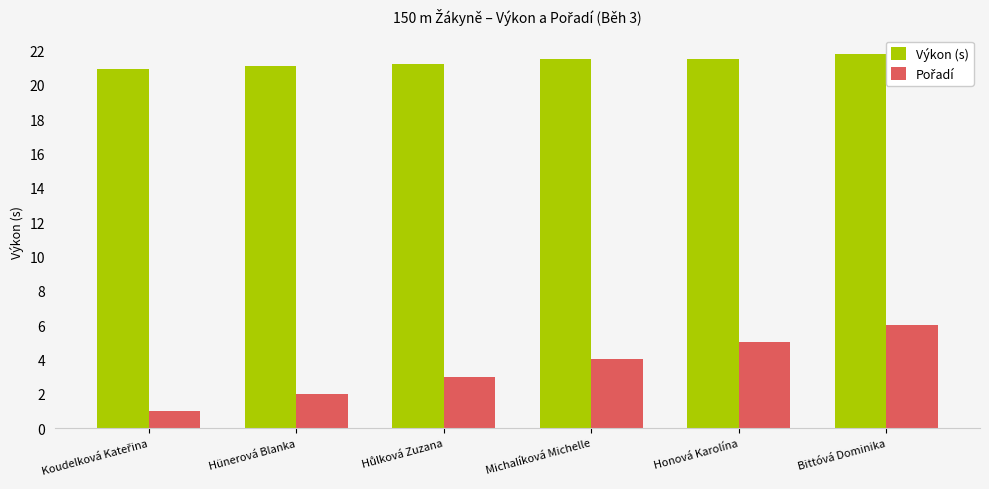

What is the average value of the Výkon (s) series?

21.3